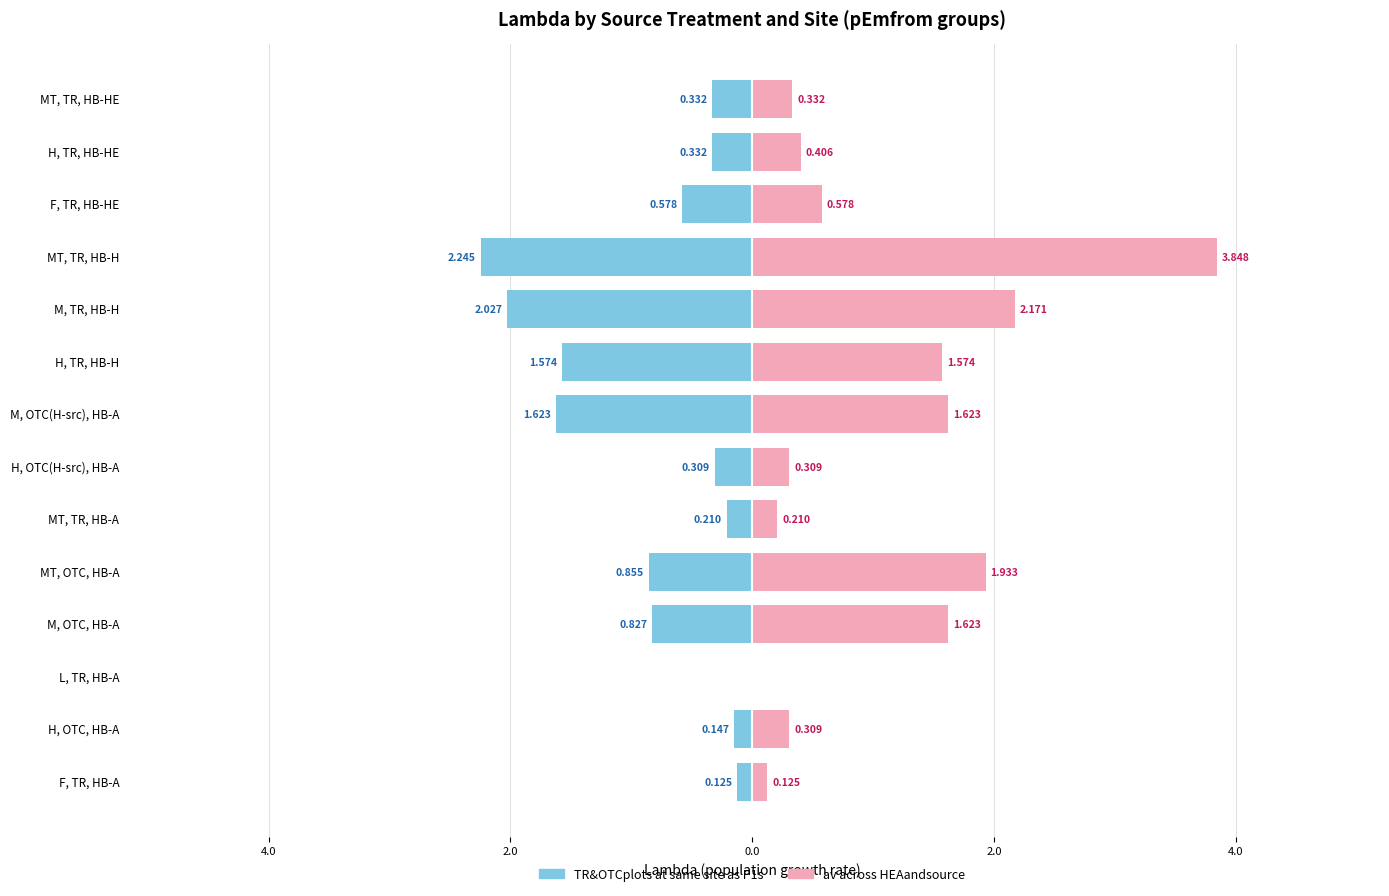

Count the number of categories in the chart.

14